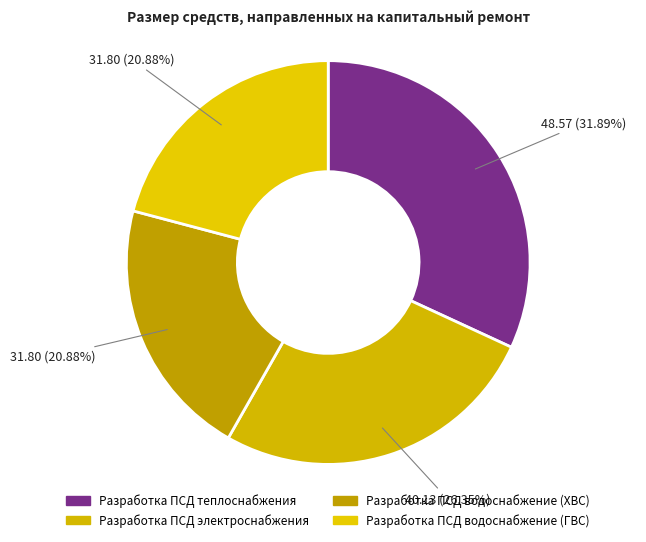

How many segments does this pie chart have?

4